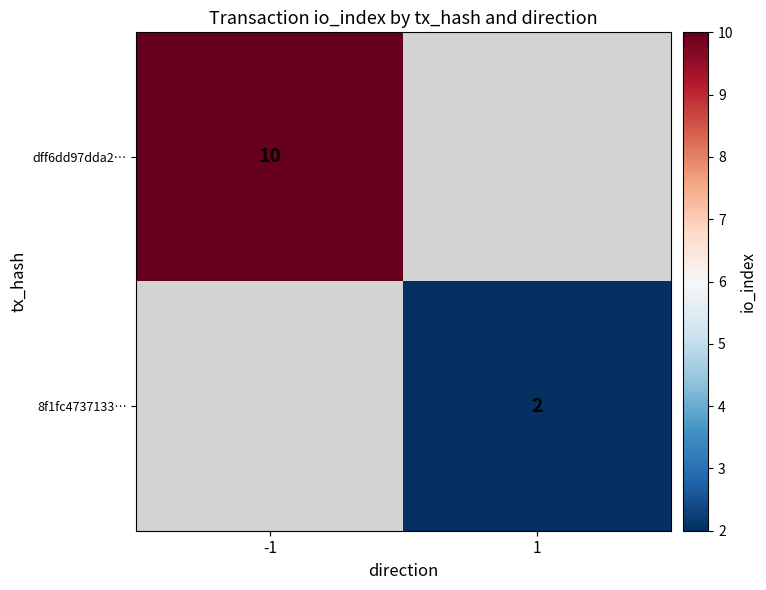

Is it true that 8f1fc4737133… equals 1 at 1?

False